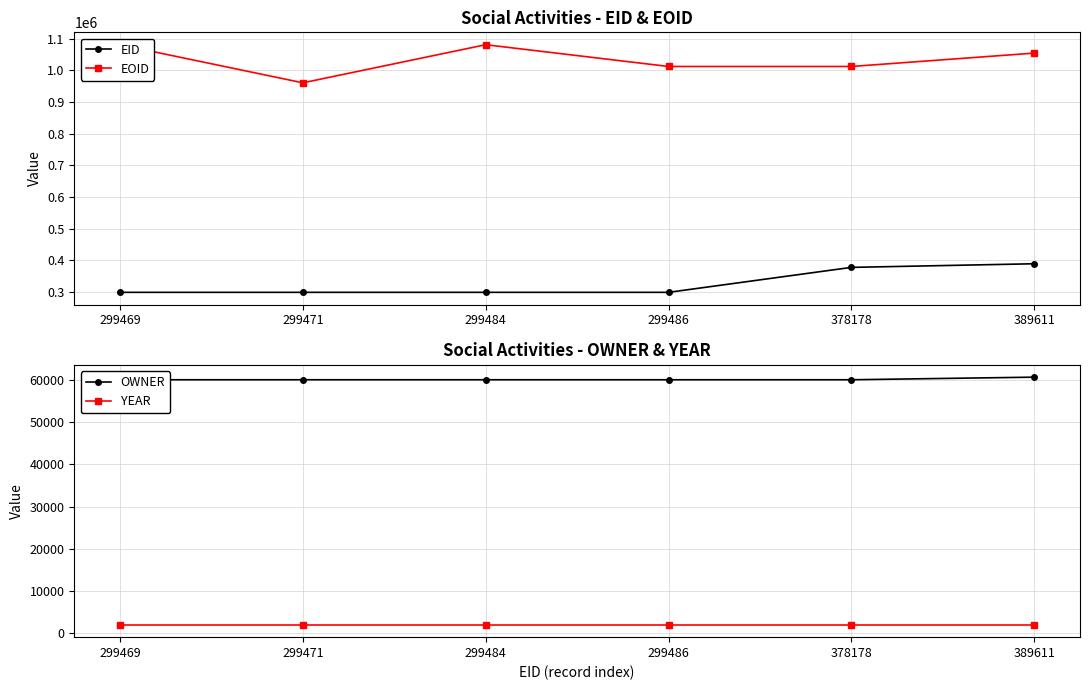

Count the number of categories in the chart.

6